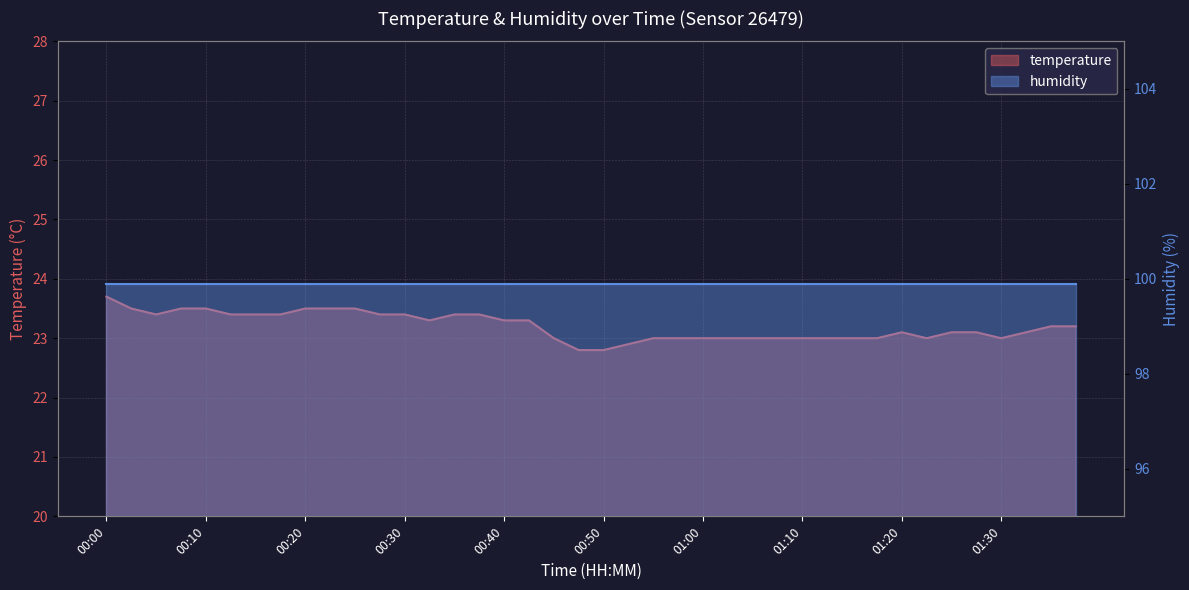

What is the average value?

23.2